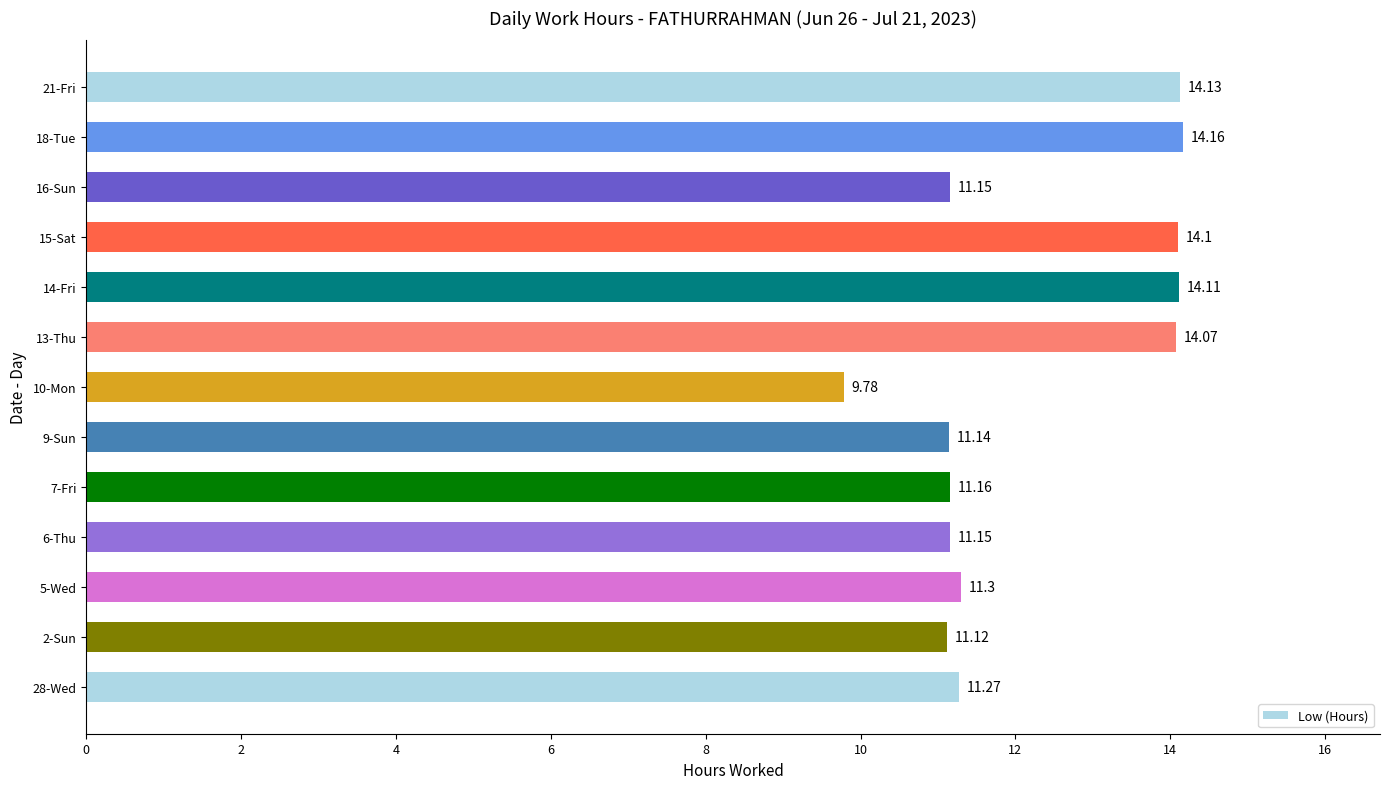

Between 21-Fri and 16-Sun, which is larger?

21-Fri